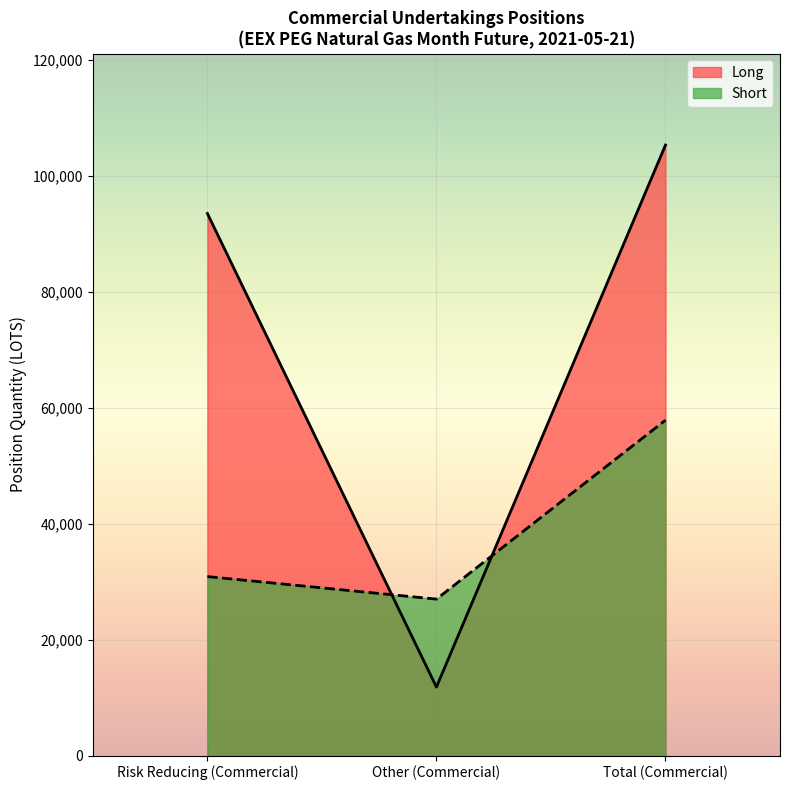

Rank the series by their maximum value, from lowest to highest.

Short, Long